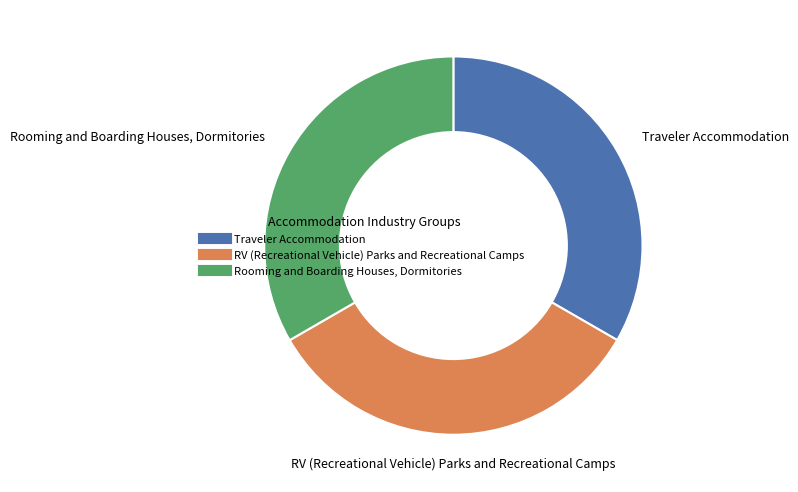

What is the ratio of the value at Rooming and Boarding Houses, Dormitories to the value at Traveler Accommodation?

1.0